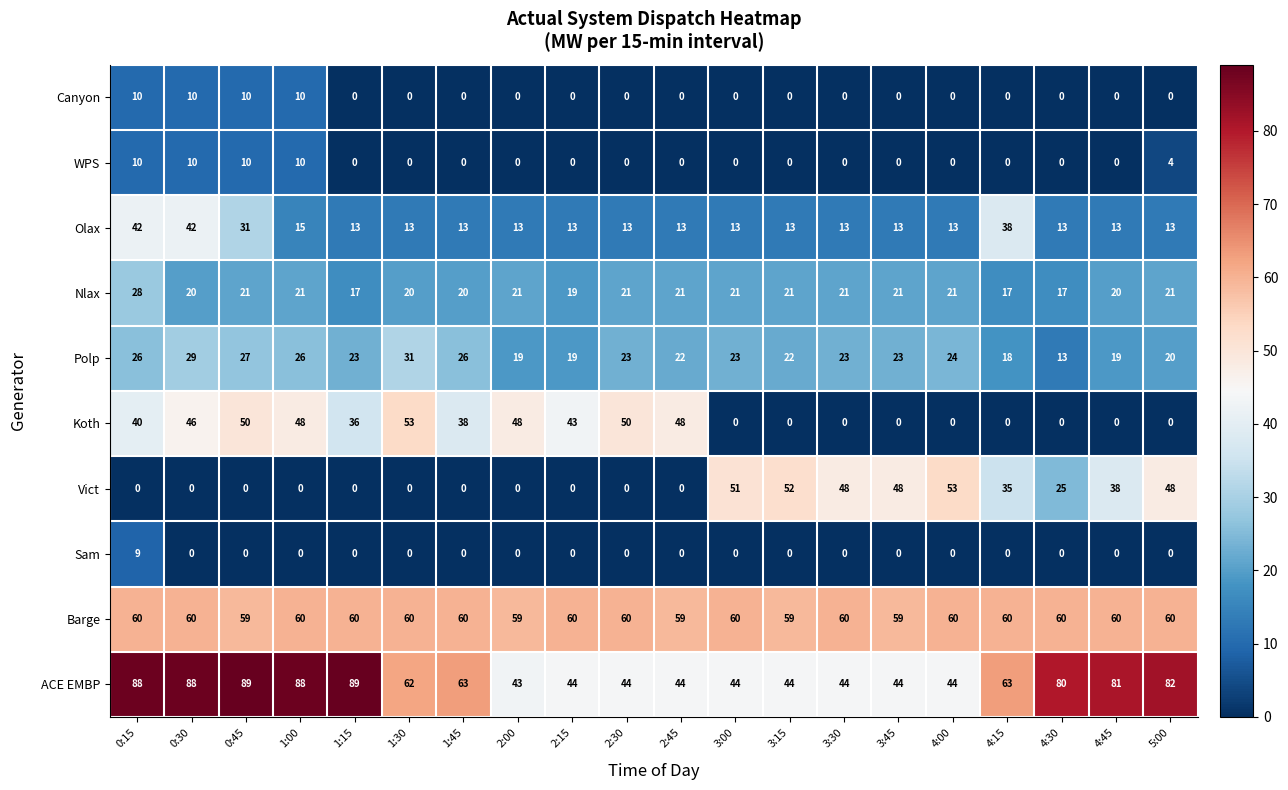

What is the maximum value for Koth?

53